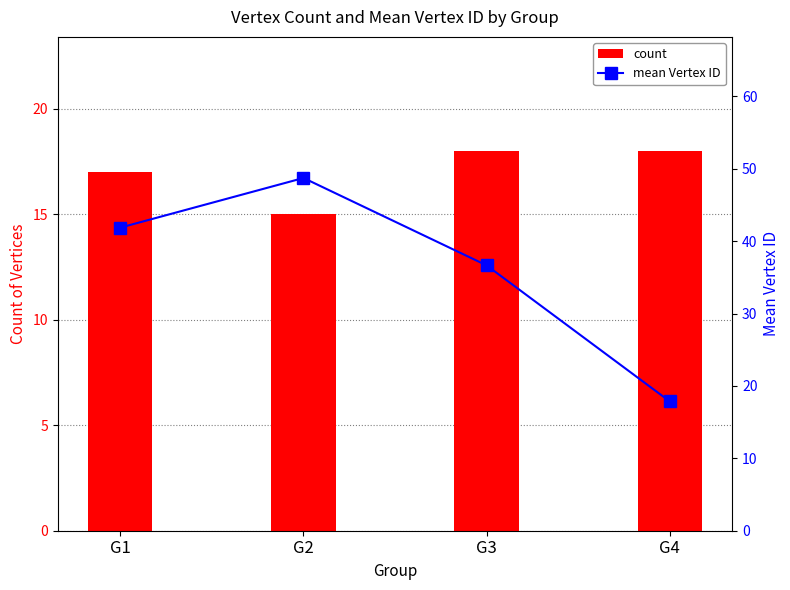

Which category has the lowest value across all series?

G2